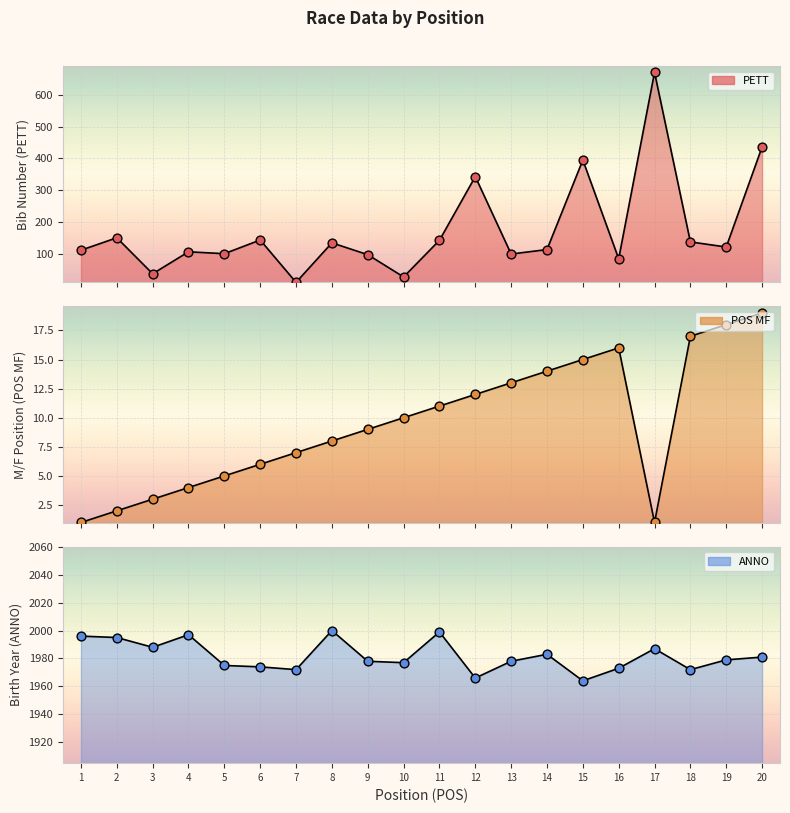

Which series reaches the maximum Y coordinate?

ANNO